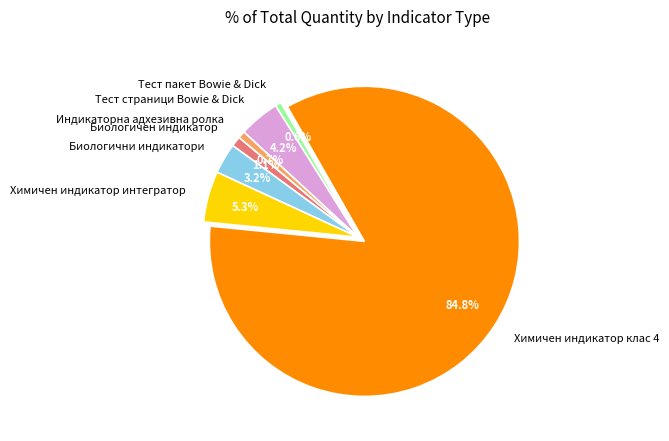

Is there any slice that represents more than half of the pie?

Yes